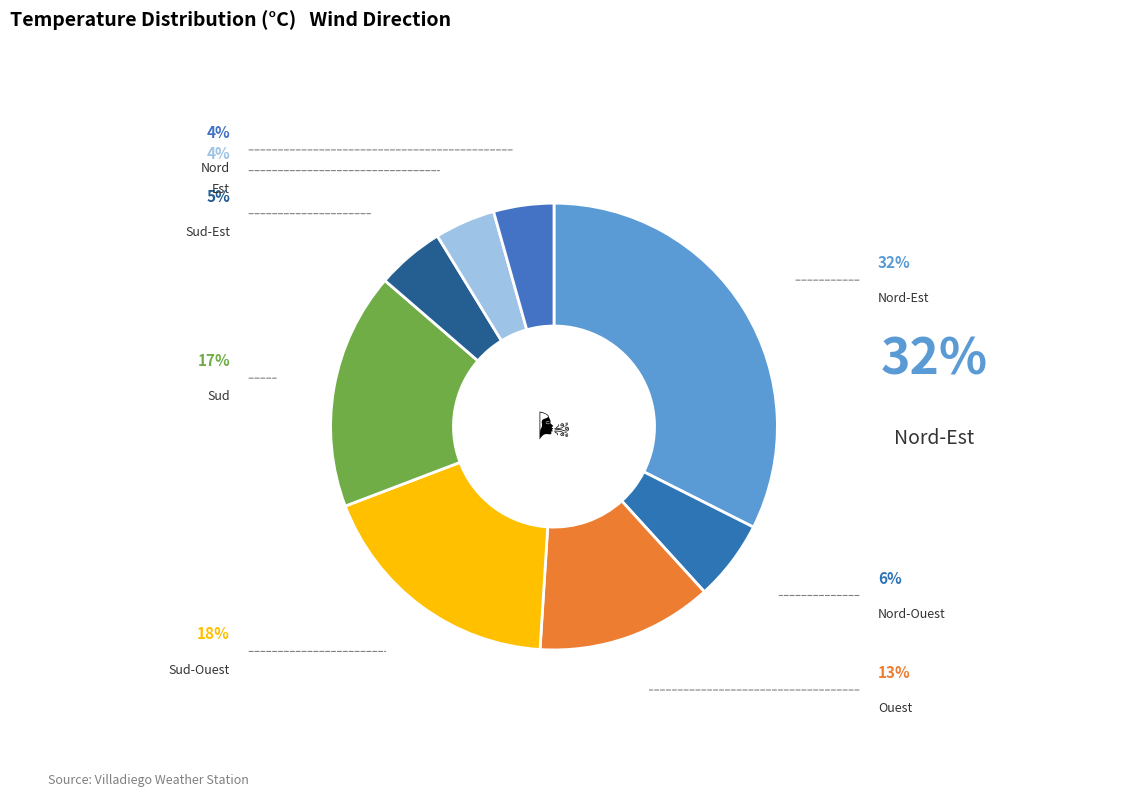

Rank the categories by value from lowest to highest.

Nord, Est, Sud-Est, Nord-Ouest, Ouest, Sud, Sud-Ouest, Nord-Est